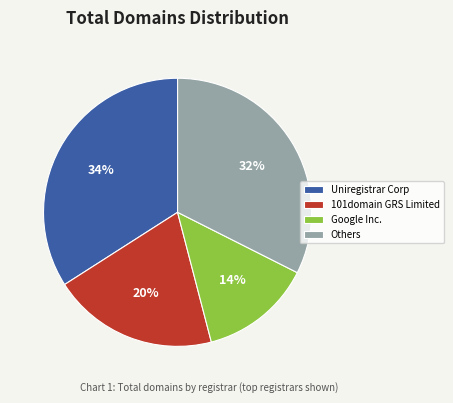

Rank the categories by value from highest to lowest.

Uniregistrar Corp, Others, 101domain GRS Limited, Google Inc.